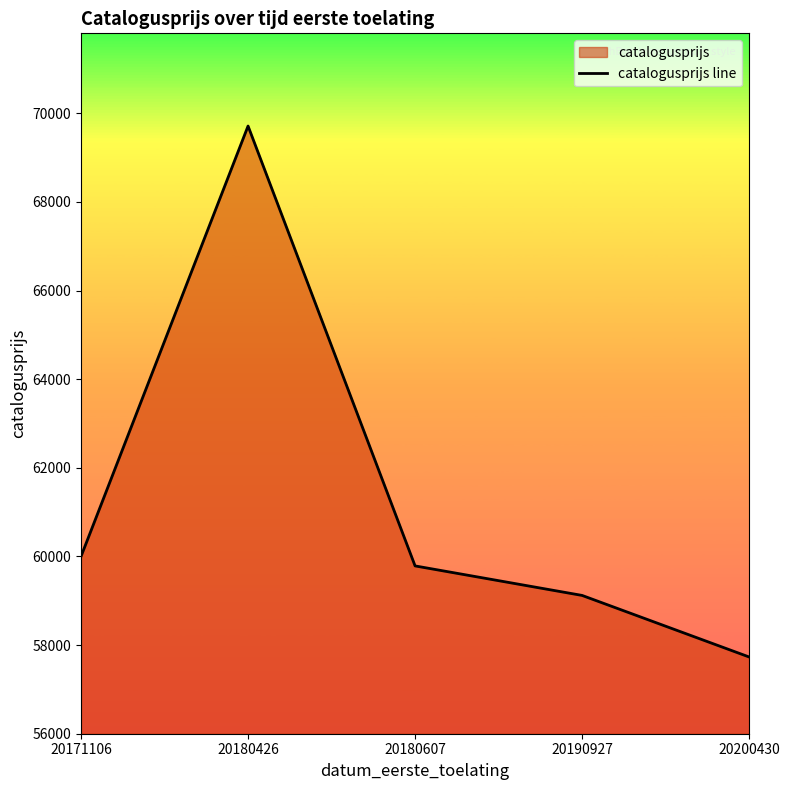

Rank the categories by value from highest to lowest.

20180426, 20171106, 20180607, 20190927, 20200430